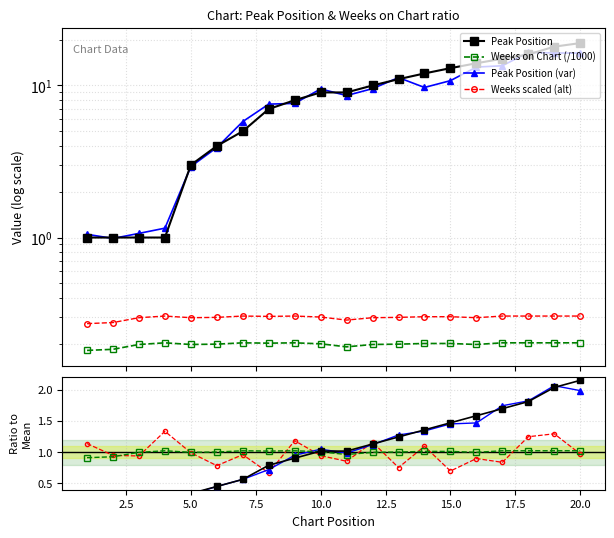

Which category has the highest value across all series?

20